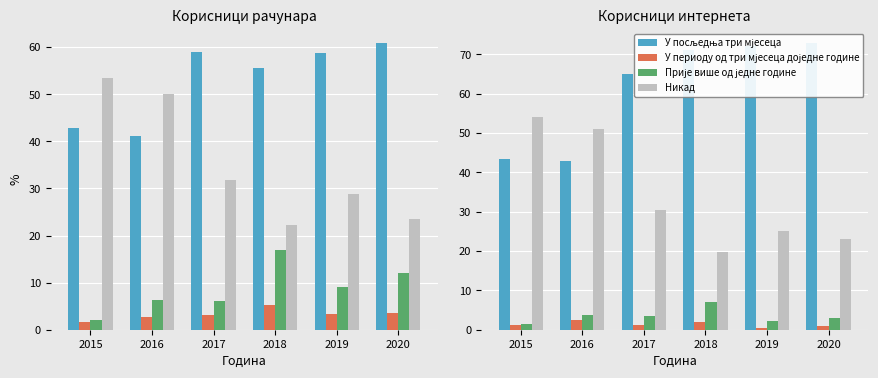

The value of У периоду од три мјесеца доједне године at 2018 is 2.0. True or false?

True